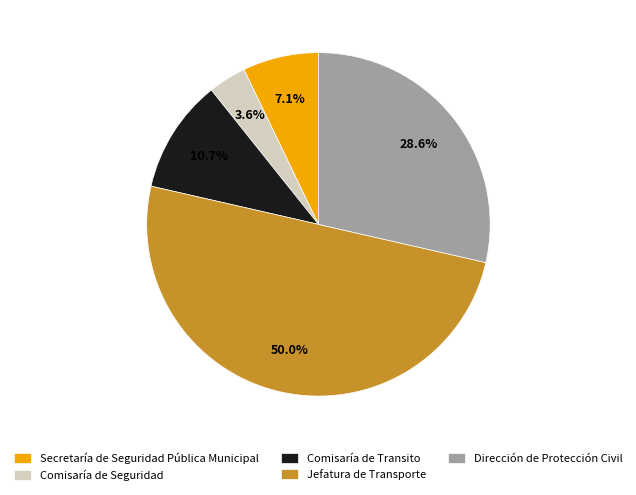

Is Dirección de Protección Civil the majority of the pie?

No